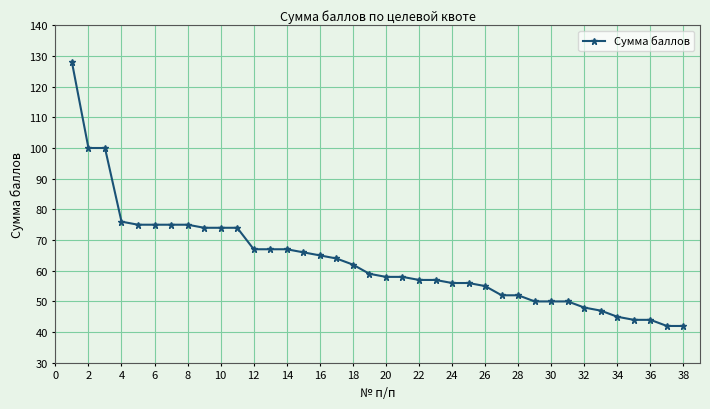

What is the sum of all values?

2406